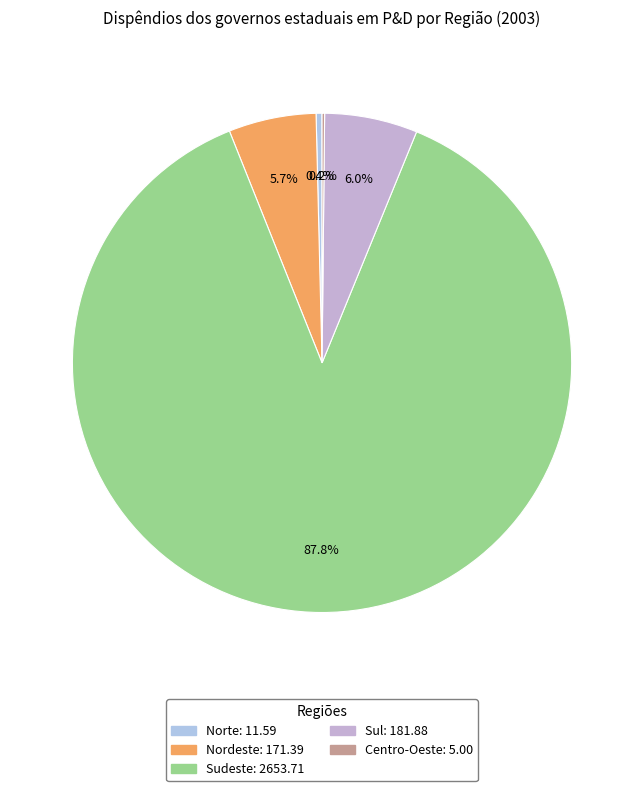

What is the majority slice?

Sudeste